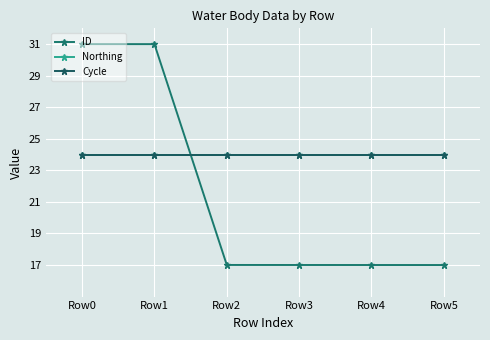

Is this an area chart (filled region under the line)?

No